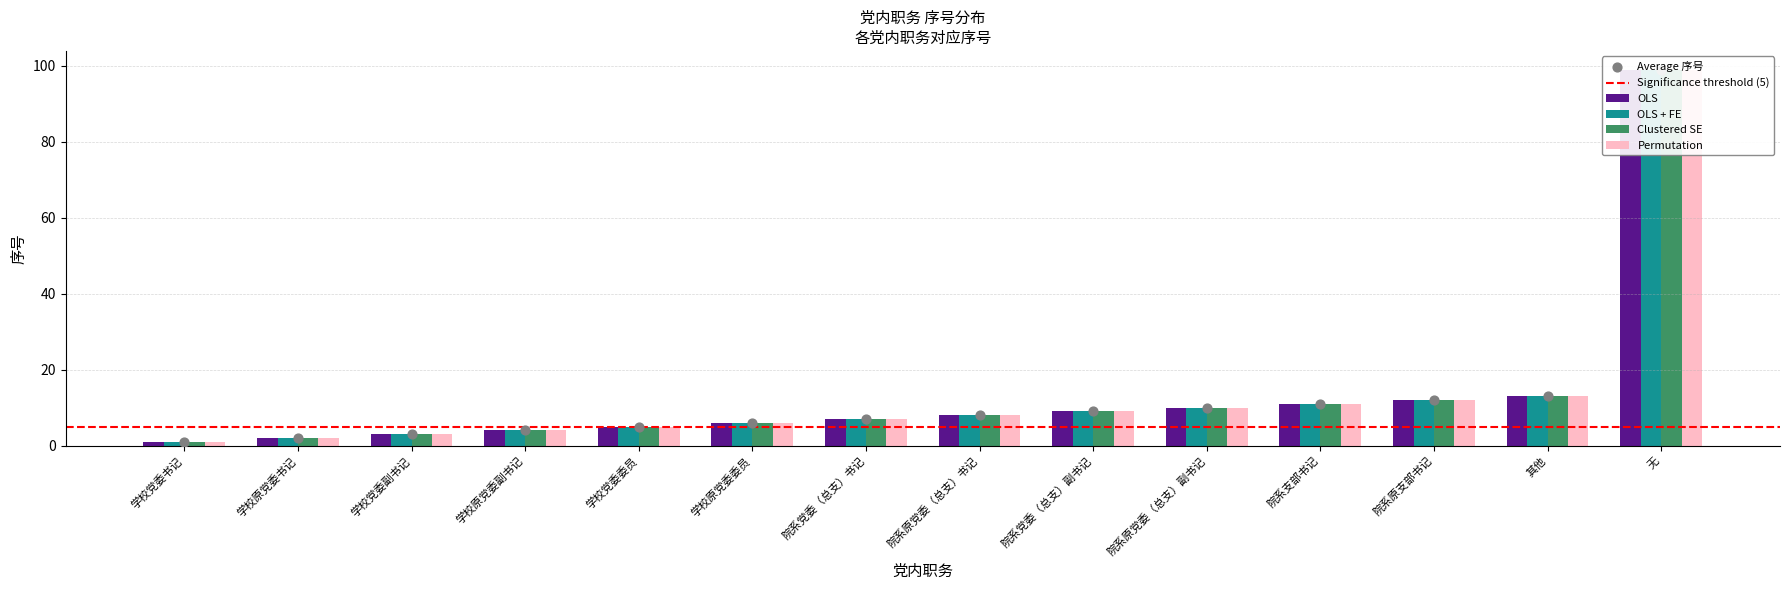

At how many categories does at least one series exceed 47?

1